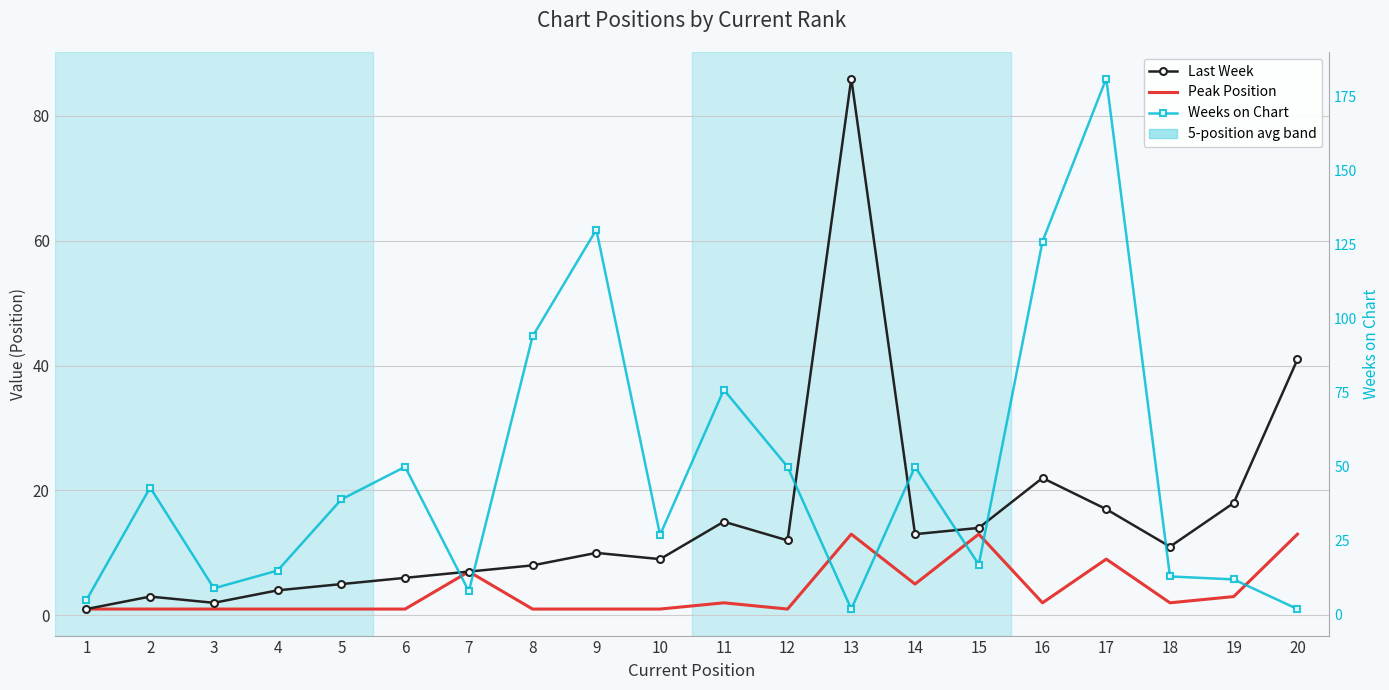

Between 1 and 12, which series saw the biggest shift?

Weeks on Chart